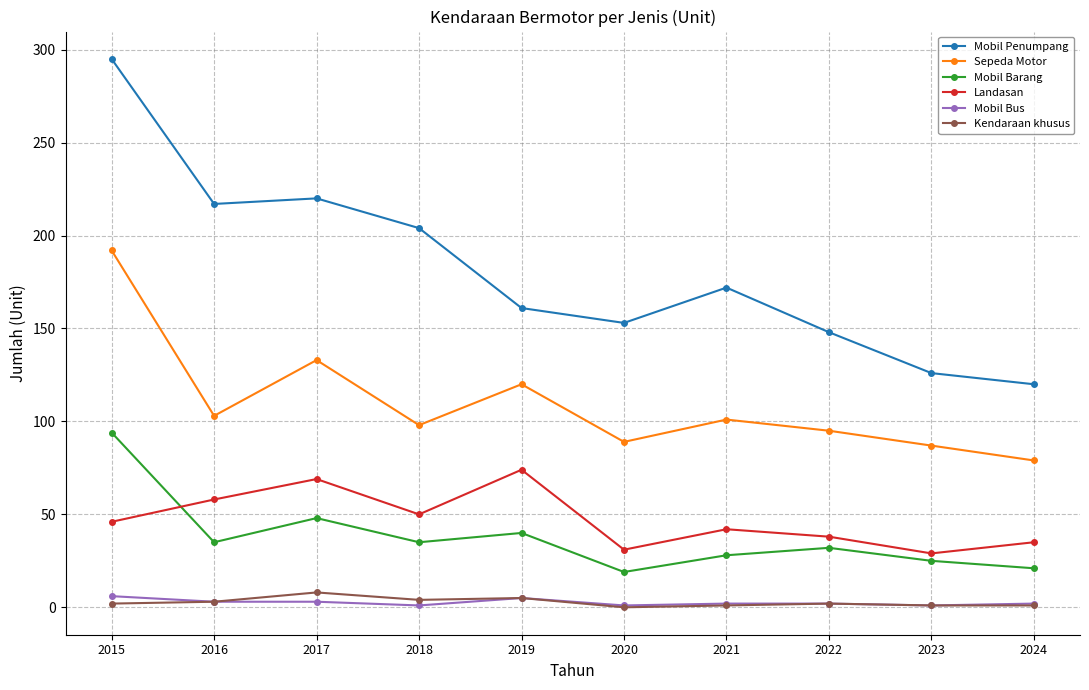

In Sepeda Motor, how many points are higher than both neighbors (excluding endpoints)?

3